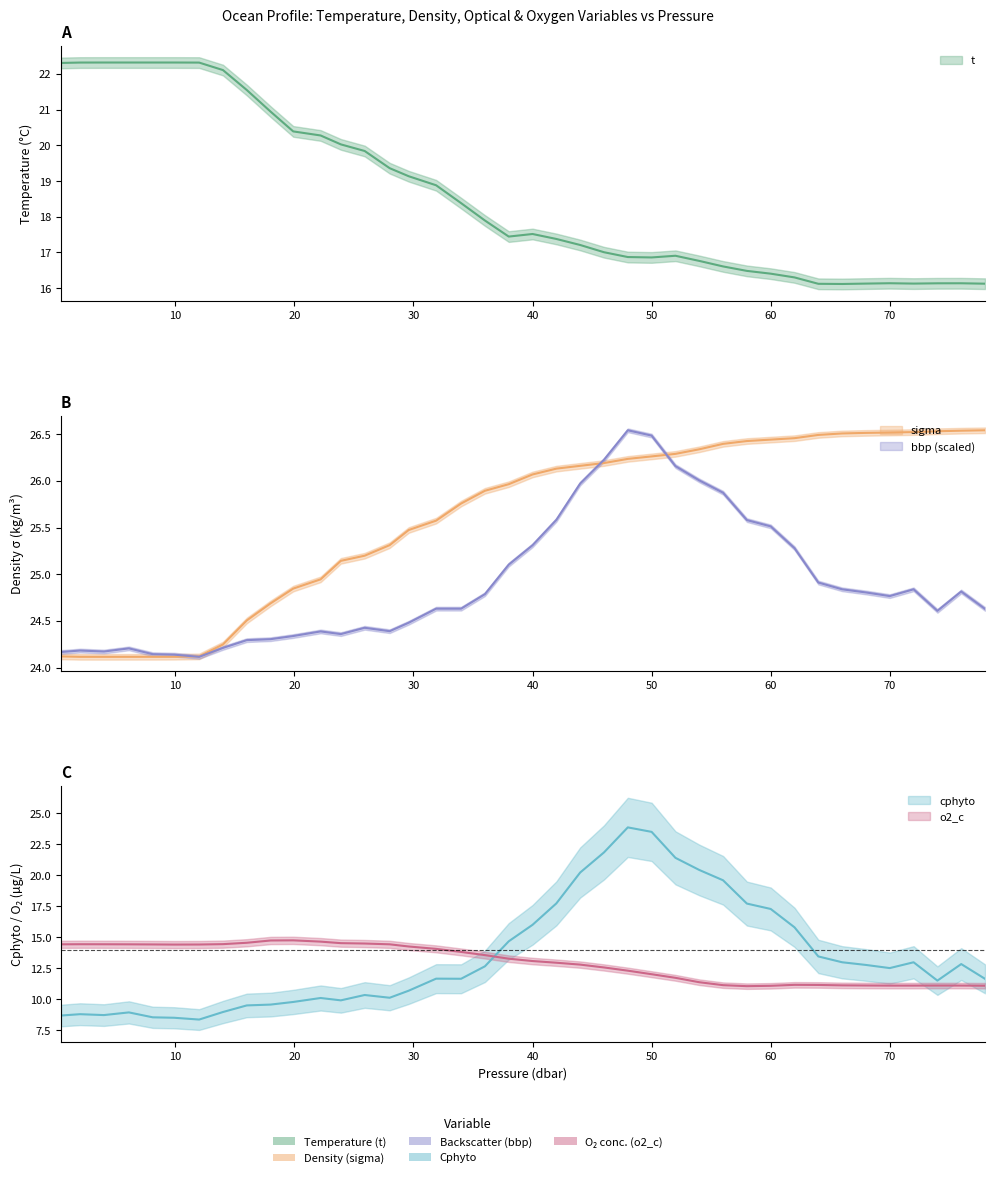

What is the difference between the maximum and minimum values in the bbp series?

2.4